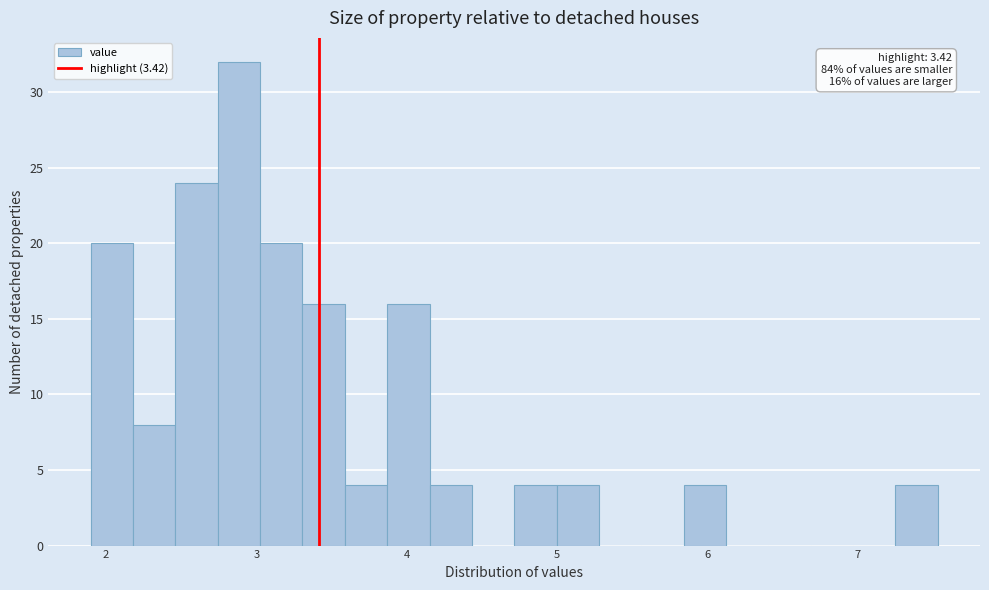

Around what value on the x-axis is the tallest bar? Give the approximate position of its centre, as read against the axis.

2.9